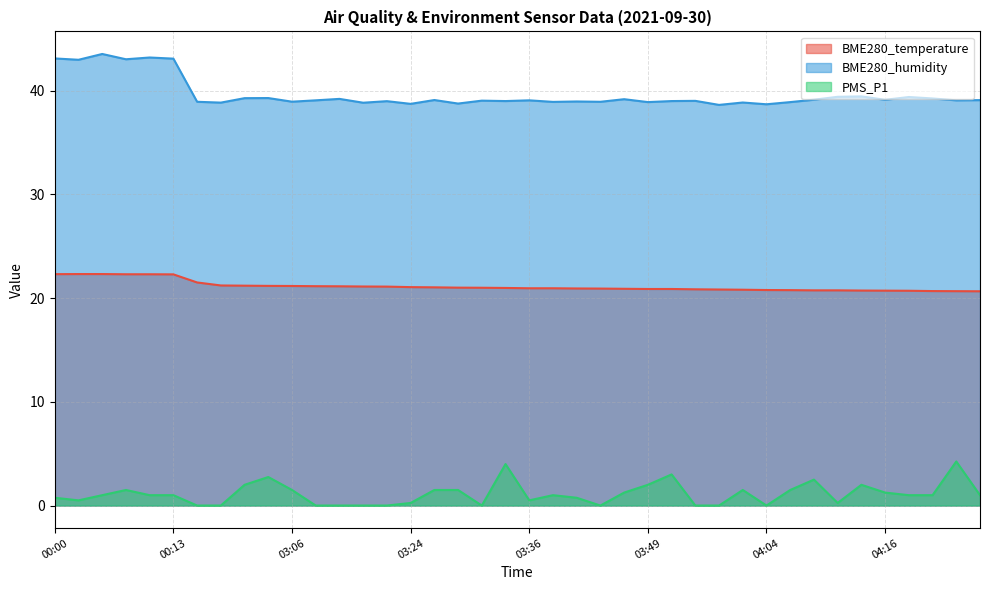

True or false: BME280_temperature has a value of 27.4 at 04:14.

False